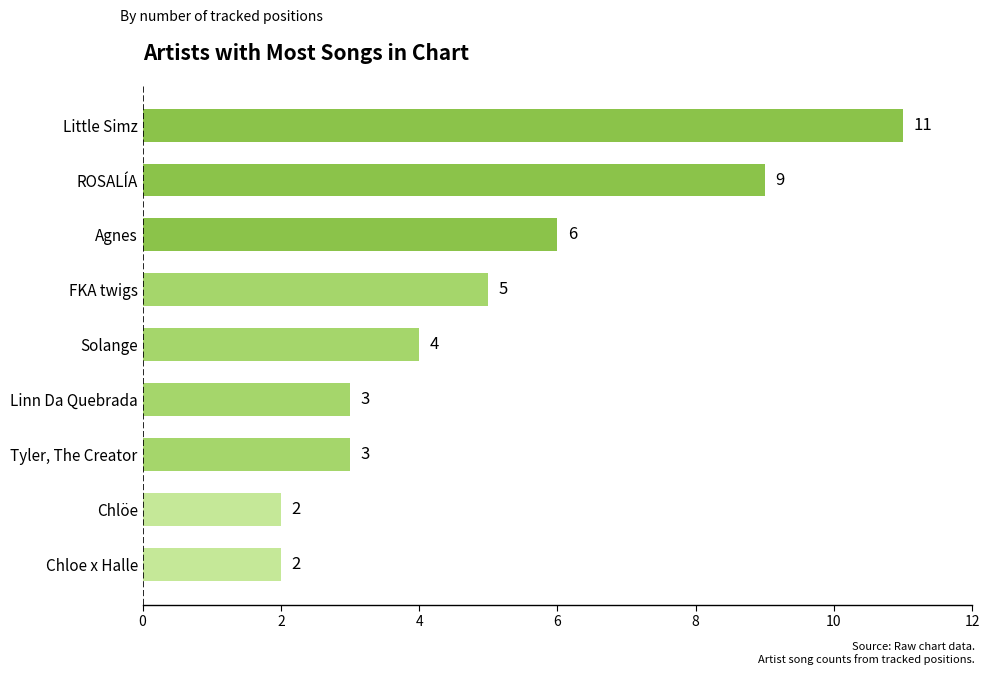

How many bars are there in total?

9